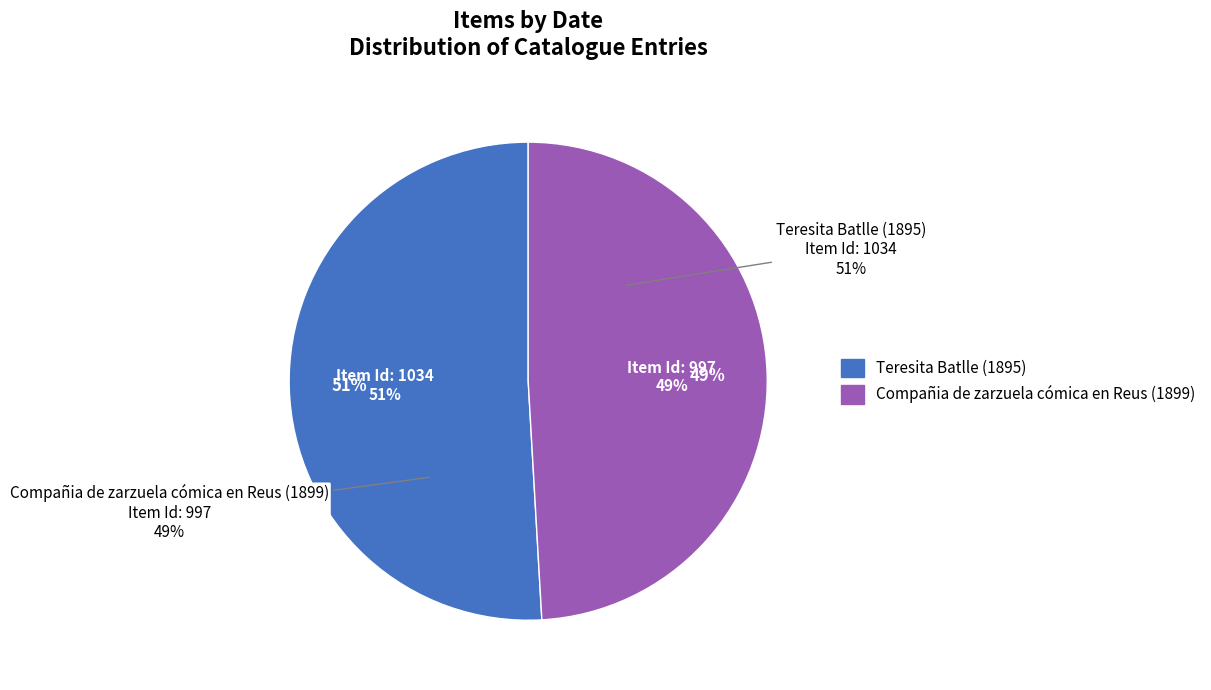

To the nearest percent, what is the combined percentage of Teresita Batlle (1895) and Compañia de zarzuela cómica en Reus (1899)?

100%